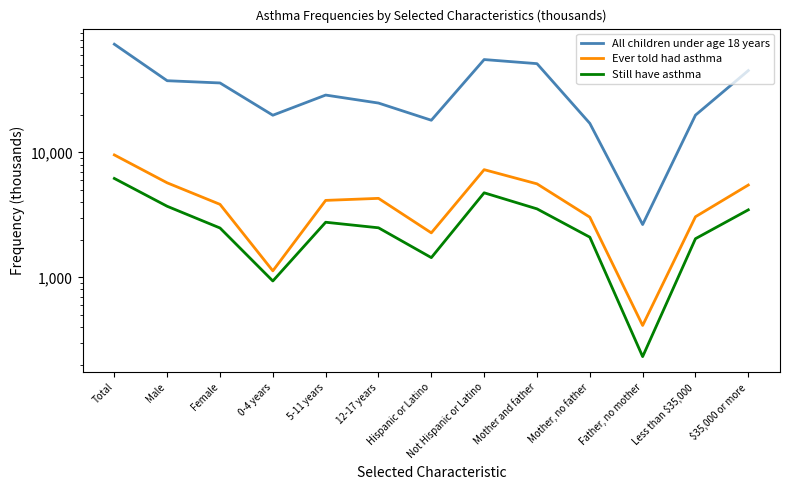

Reading left to right, transcribe all the data shown in this chart.

All children under age 18 years: Total=73453	Male=37485	Female=35968	0-4 years=19843	5-11 years=28776	12-17 years=24833	Hispanic or Latino=18091	Not Hispanic or Latino=55362	Mother and father=51341	Mother, no father=17089	Father, no mother=2646	Less than $35,000=19878	$35,000 or more=45190
Ever told had asthma: Total=9546	Male=5708	Female=3839	0-4 years=1127	5-11 years=4130	12-17 years=4288	Hispanic or Latino=2270	Not Hispanic or Latino=7276	Mother and father=5603	Mother, no father=3032	Father, no mother=412	Less than $35,000=3055	$35,000 or more=5481
Still have asthma: Total=6188	Male=3705	Female=2483	0-4 years=935	5-11 years=2761	12-17 years=2492	Hispanic or Latino=1438	Not Hispanic or Latino=4750	Mother and father=3533	Mother, no father=2097	Father, no mother=232	Less than $35,000=2039	$35,000 or more=3469